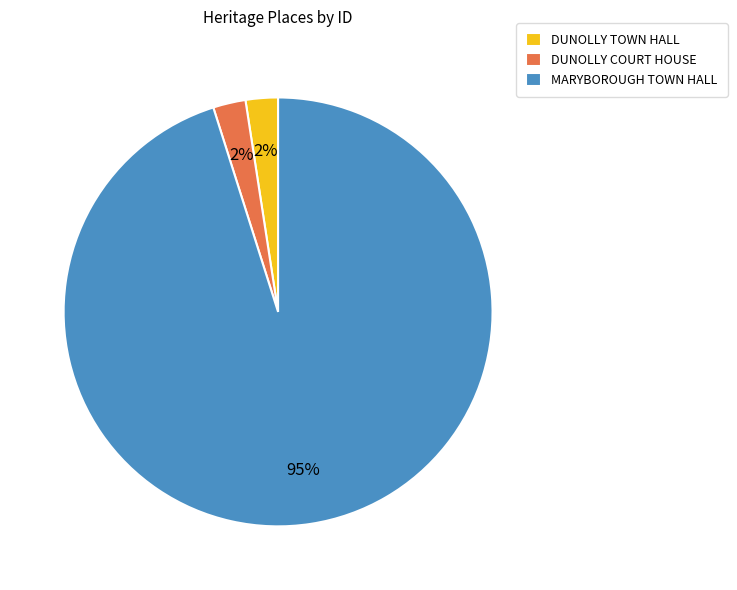

To the nearest percent, what is the combined percentage of MARYBOROUGH TOWN HALL and DUNOLLY COURT HOUSE?

98%